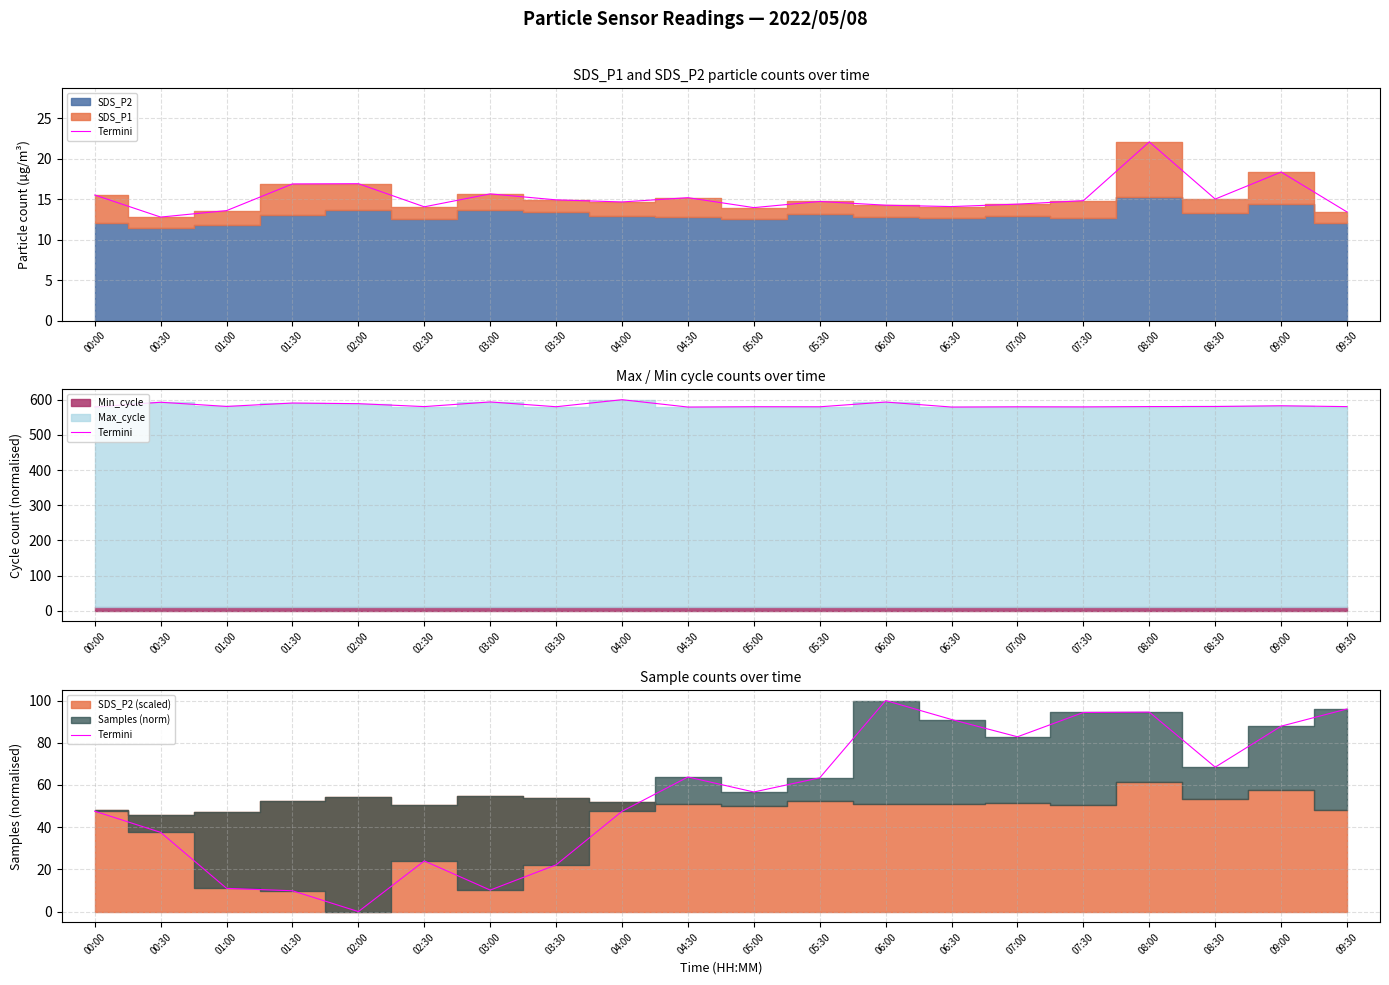

How many categories are shown in the chart?

20